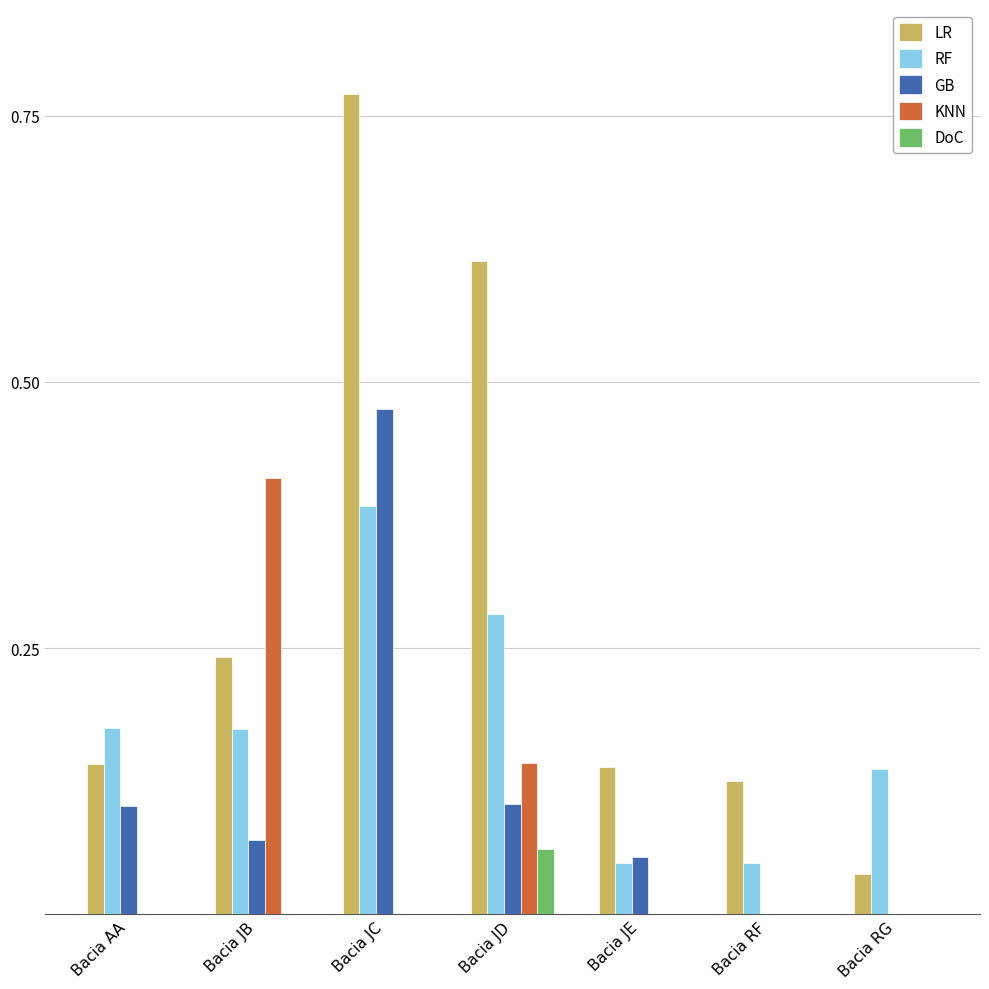

True or false: GB has a value of -0.2 at Bacia RF.

False